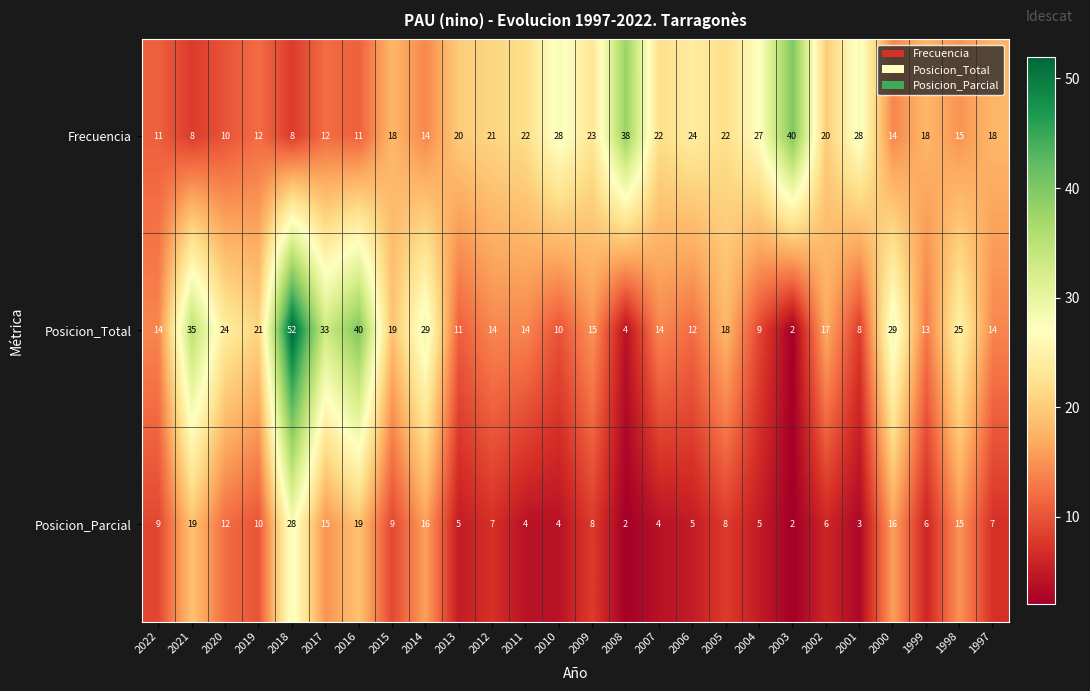

The Posicion_Parcial series shows 44 at 2018. True or false?

False